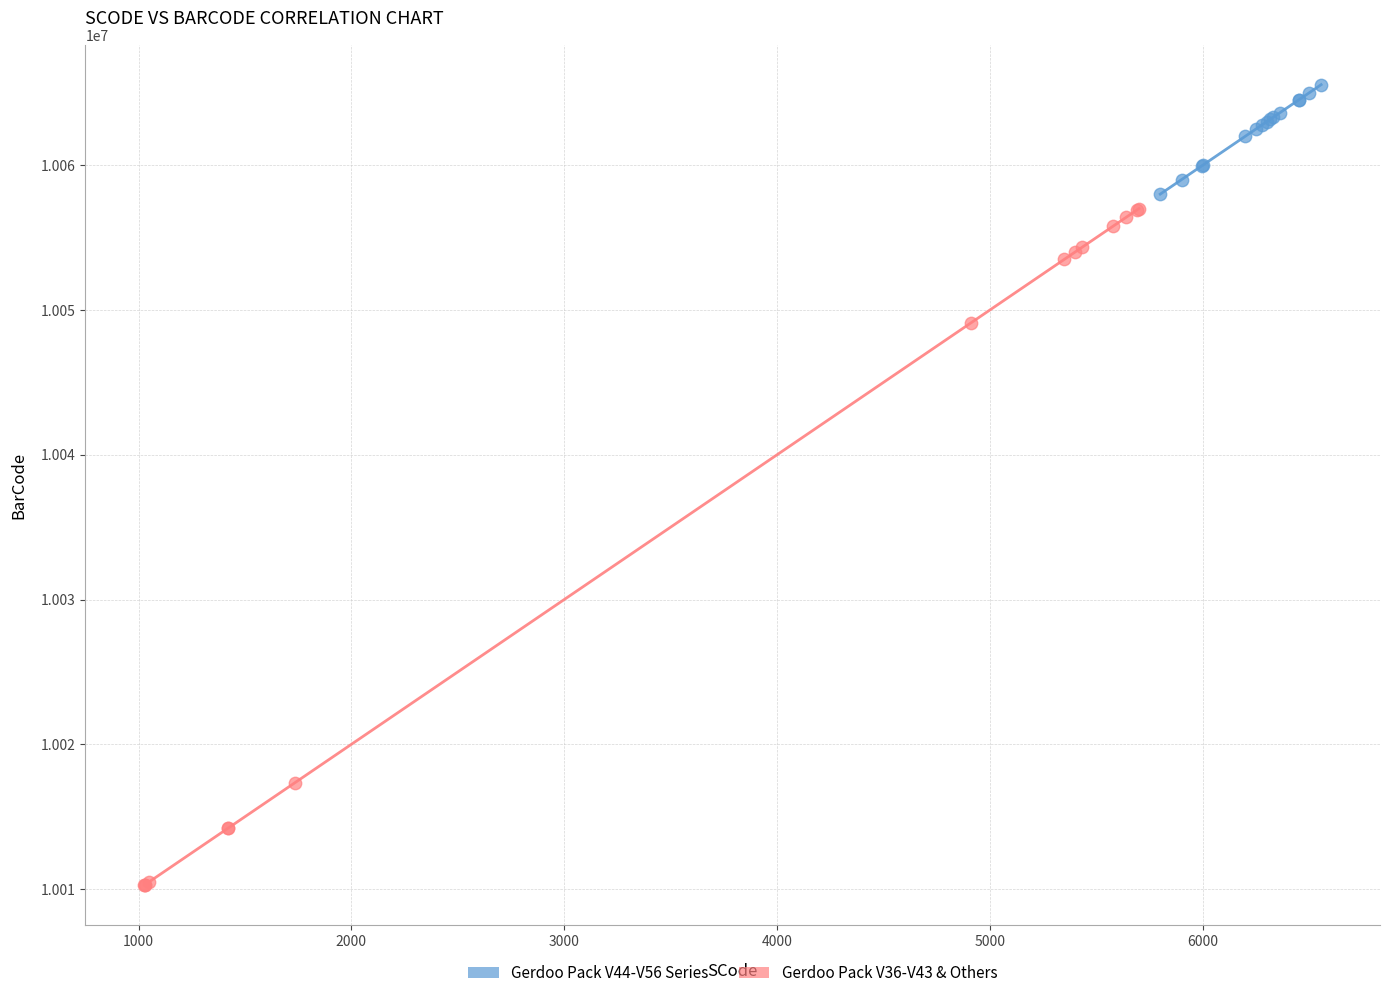

Which series reaches the minimum Y coordinate?

Gerdoo Pack V36-V43 & Others